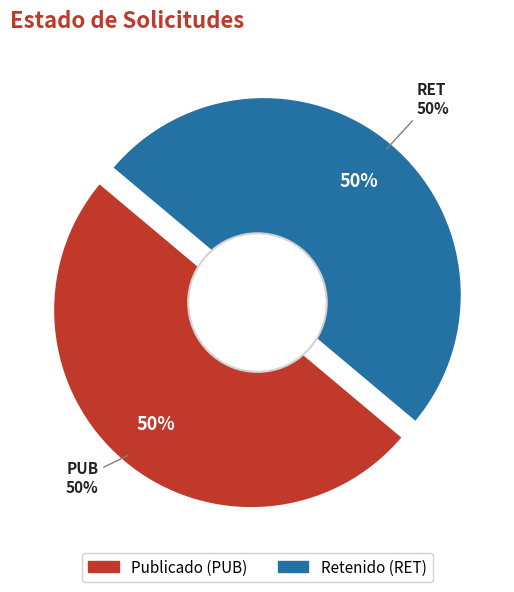

To the nearest percent, what percentage of the pie is RET?

50%